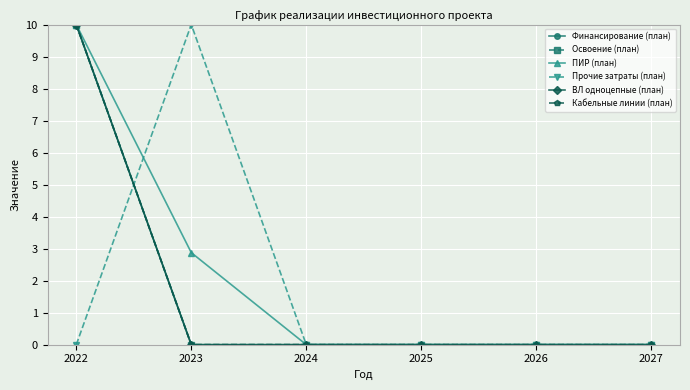

True or false: Освоение (план) and ПИР (план) intersect in this chart.

False